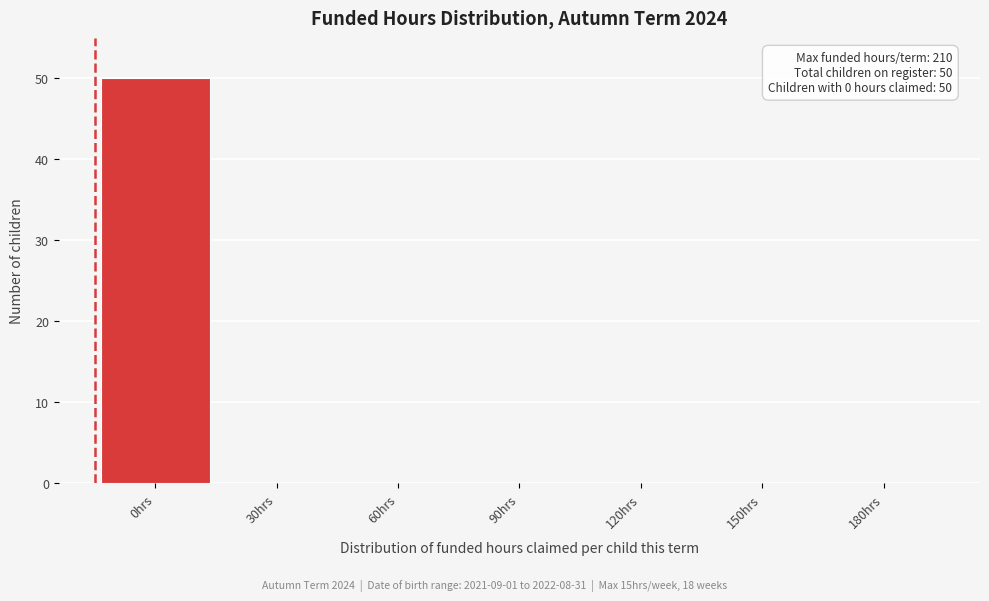

Reading right to left, what are all the values shown in this chart?

180hrs=0	150hrs=0	120hrs=0	90hrs=0	60hrs=0	30hrs=0	0hrs=50